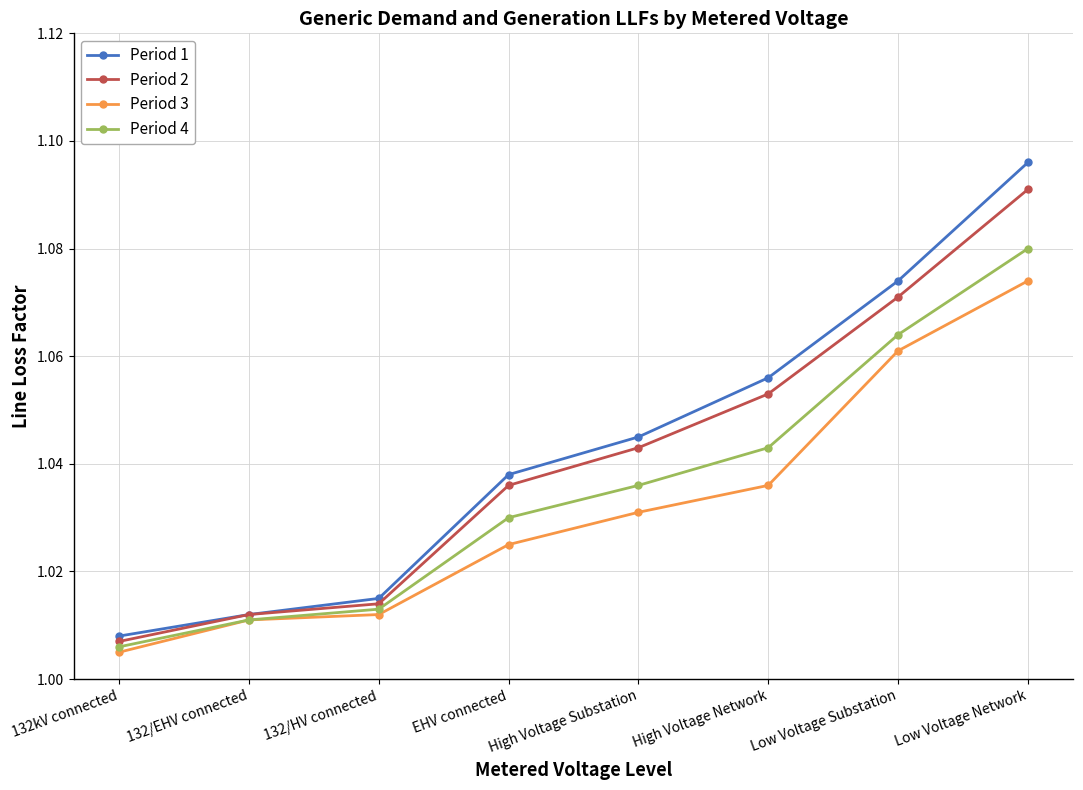

What is the label of the 1st point from the right?

Low Voltage Network